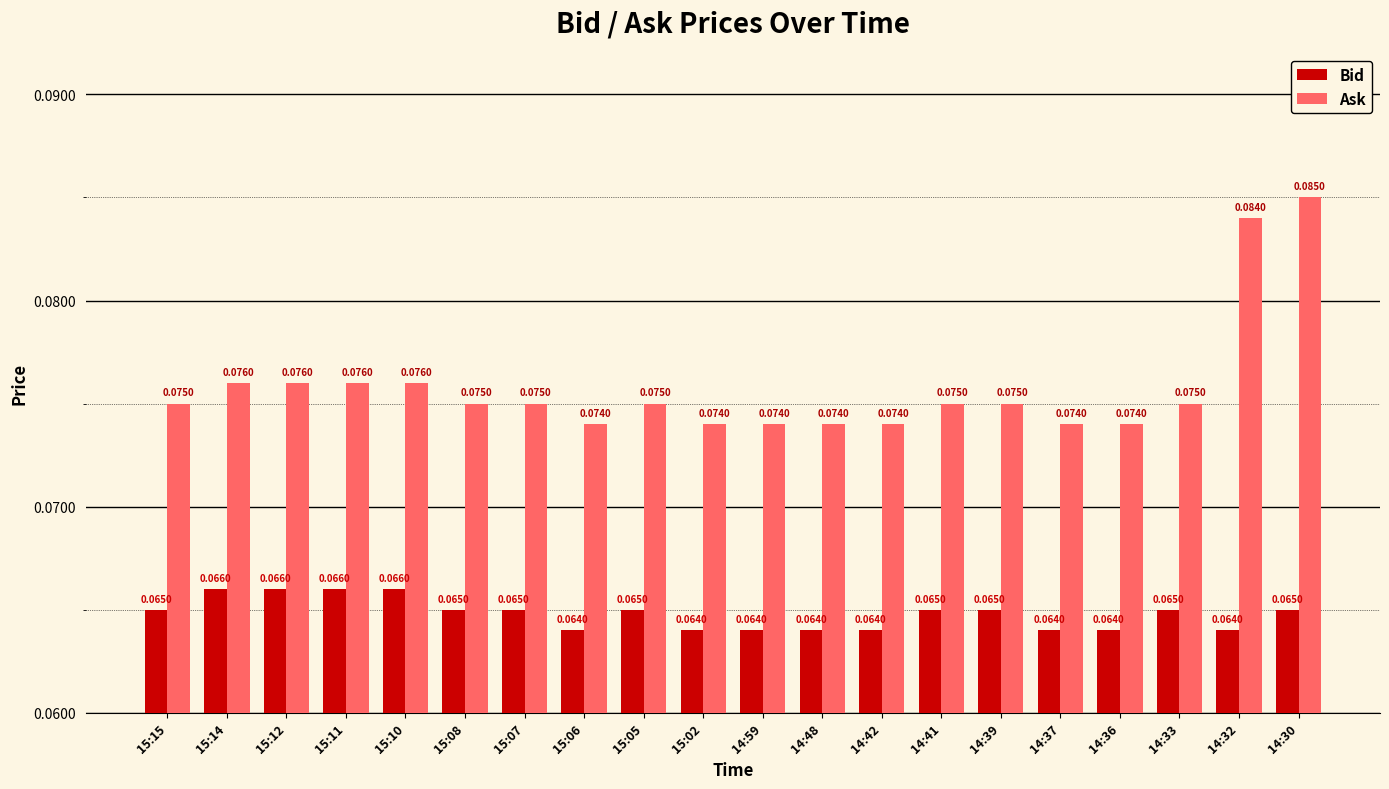

At which category is the sum across all series the highest?

14:30